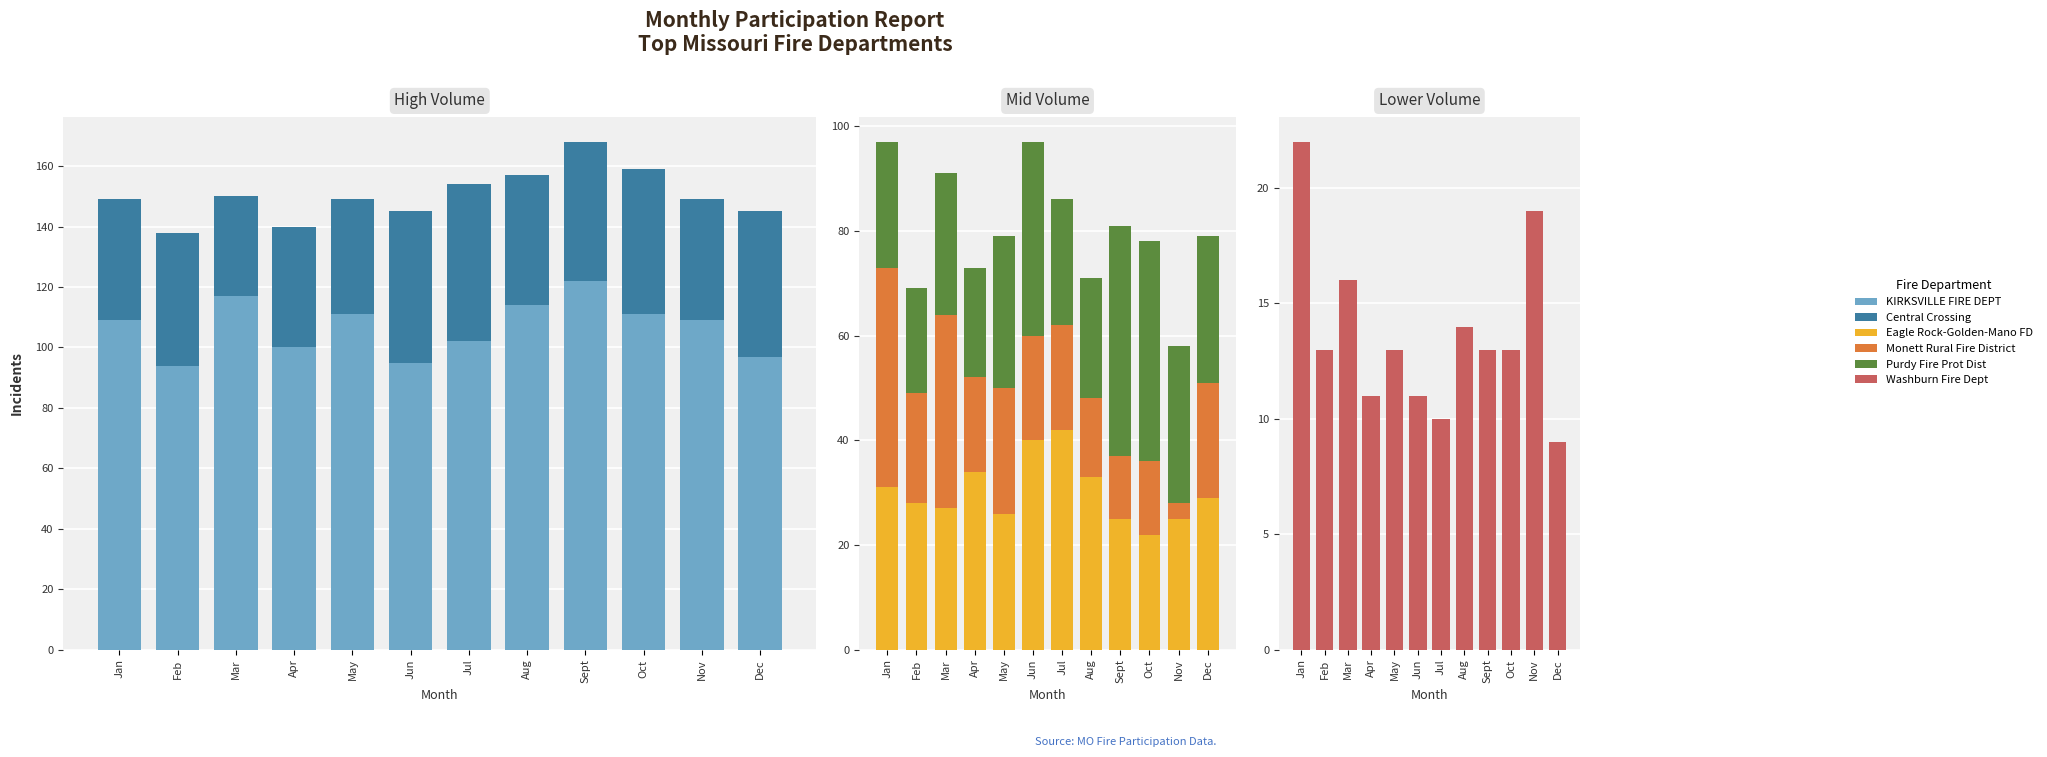

Is the value of Purdy Fire Prot Dist at Feb greater than the value of Central Crossing at Jan?

No